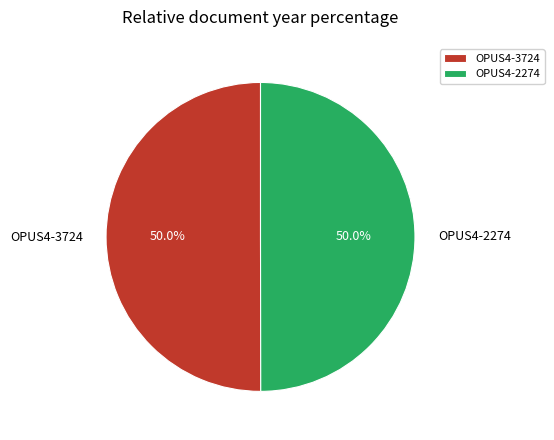

What is the ratio of the value at OPUS4-2274 to the value at OPUS4-3724?

1.0